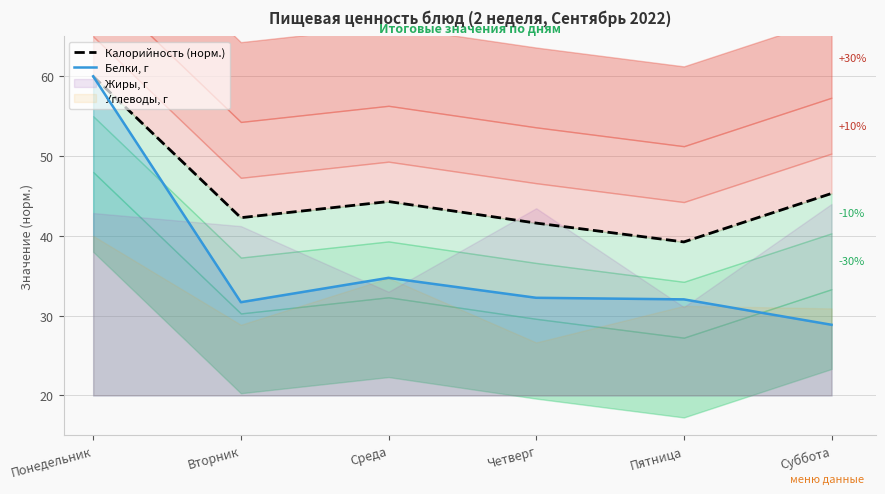

Rank the series by their average value, from highest to lowest.

Калорийность (норм.), Белки, г